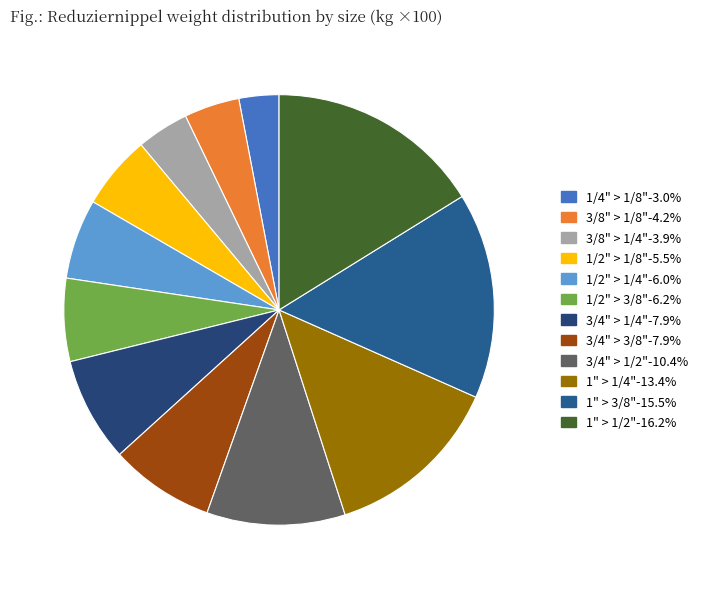

How many segments does this pie chart have?

12